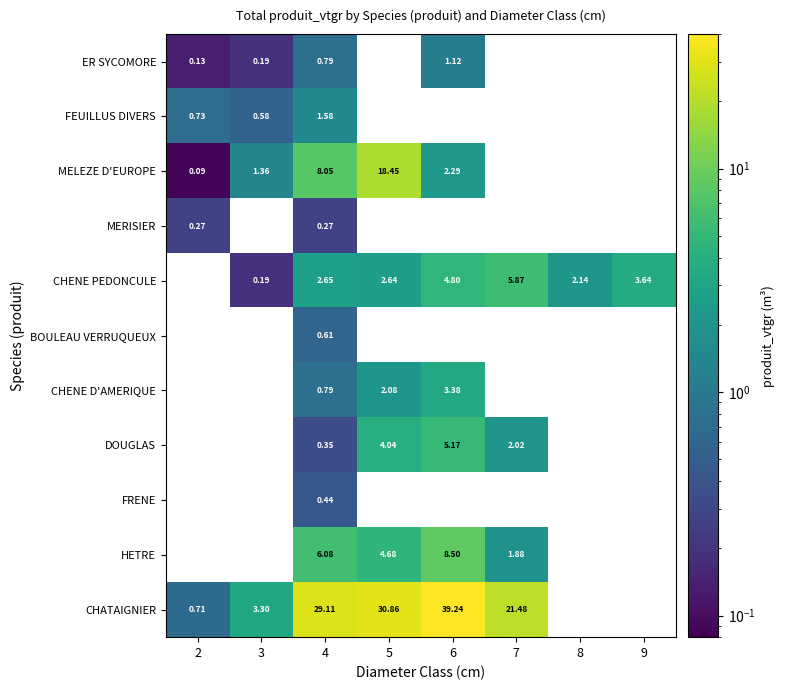

Where is MERISIER nearest to the value 0?

4